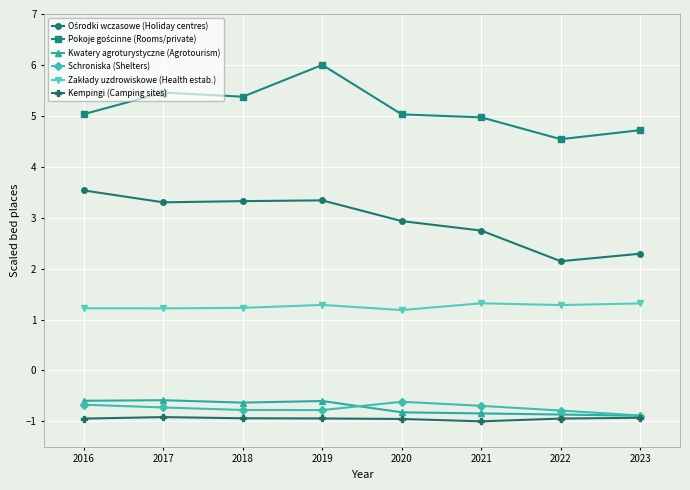

What is the maximum value shown in the chart?

6.0